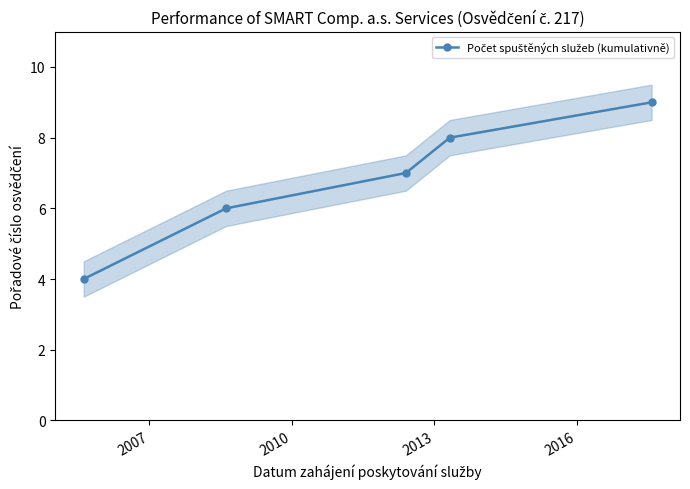

Which label corresponds to the largest value in the chart?

2016